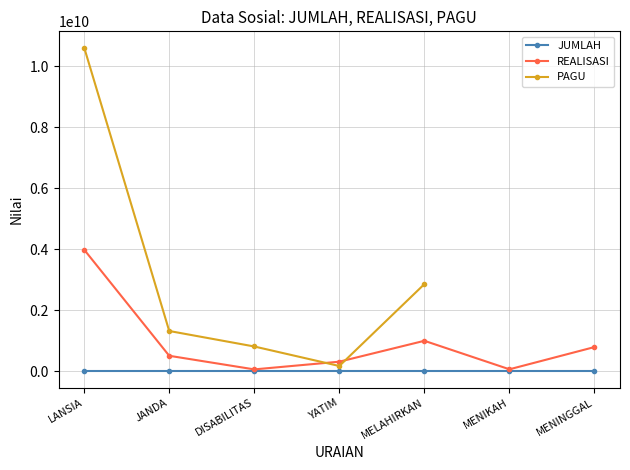

True or false: JUMLAH and PAGU cross at least once.

False